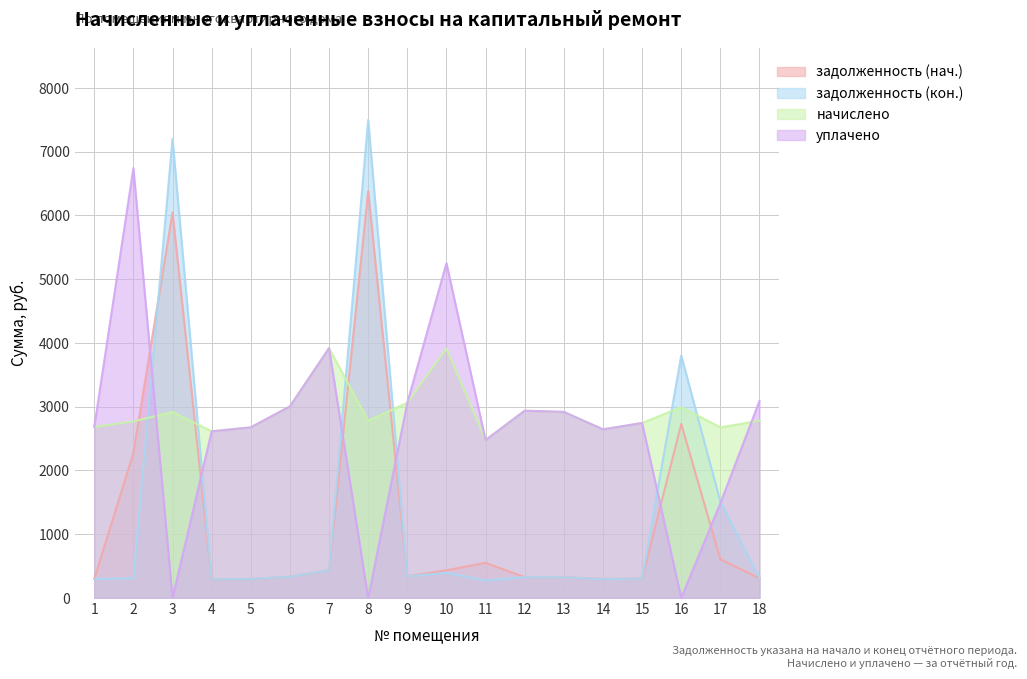

What is the value of the задолженность (кон.) point at the 14th from the left?

293.9